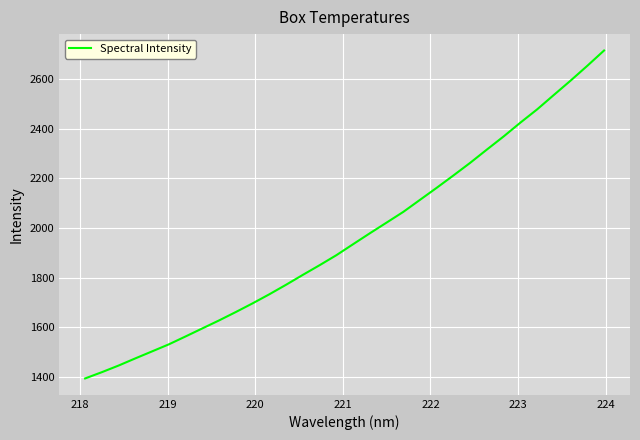

What is the difference between the maximum and second lowest values?

1296.7